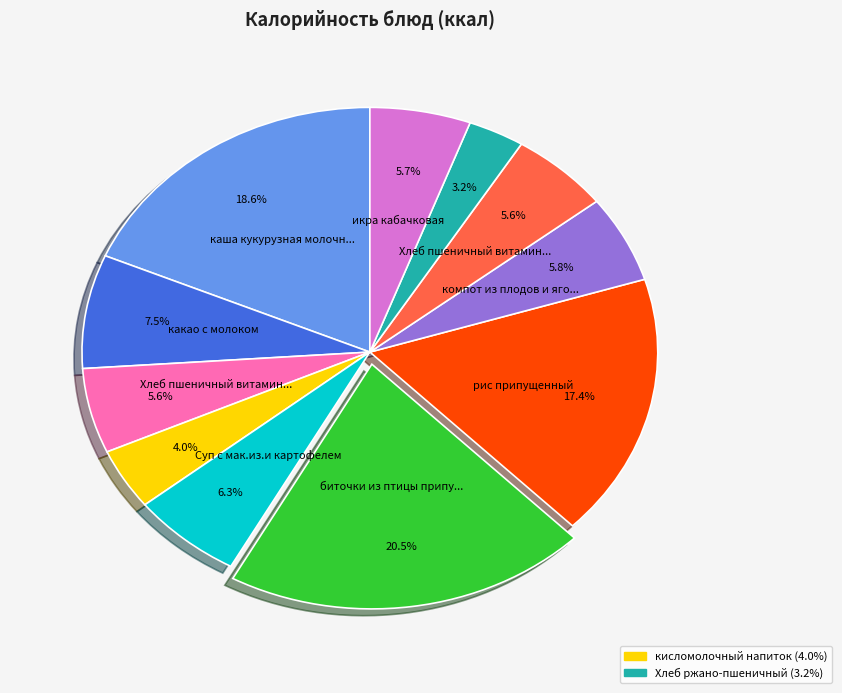

Is there a majority slice in this chart?

No